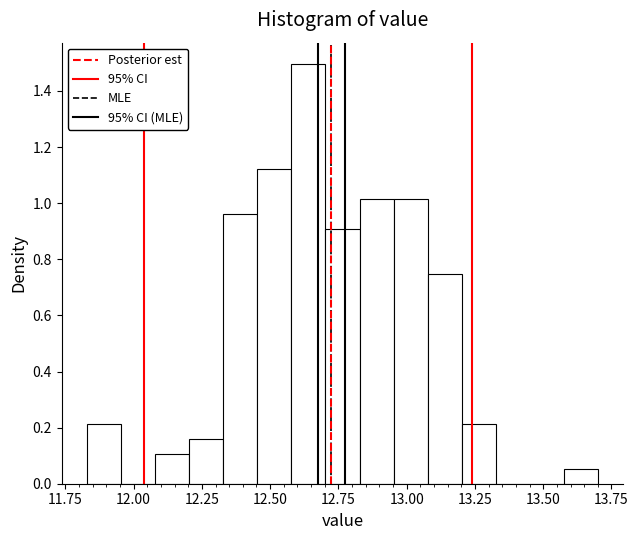

Around what value on the x-axis is the tallest bar? Give the approximate position of its centre, as read against the axis.

12.65